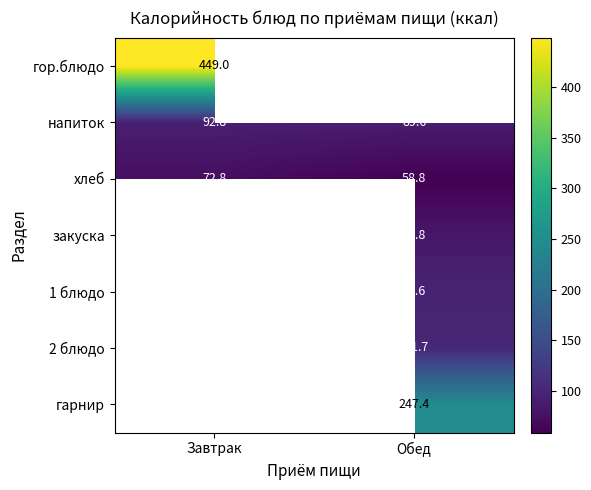

What value does the напиток series have at Завтрак?

92.8